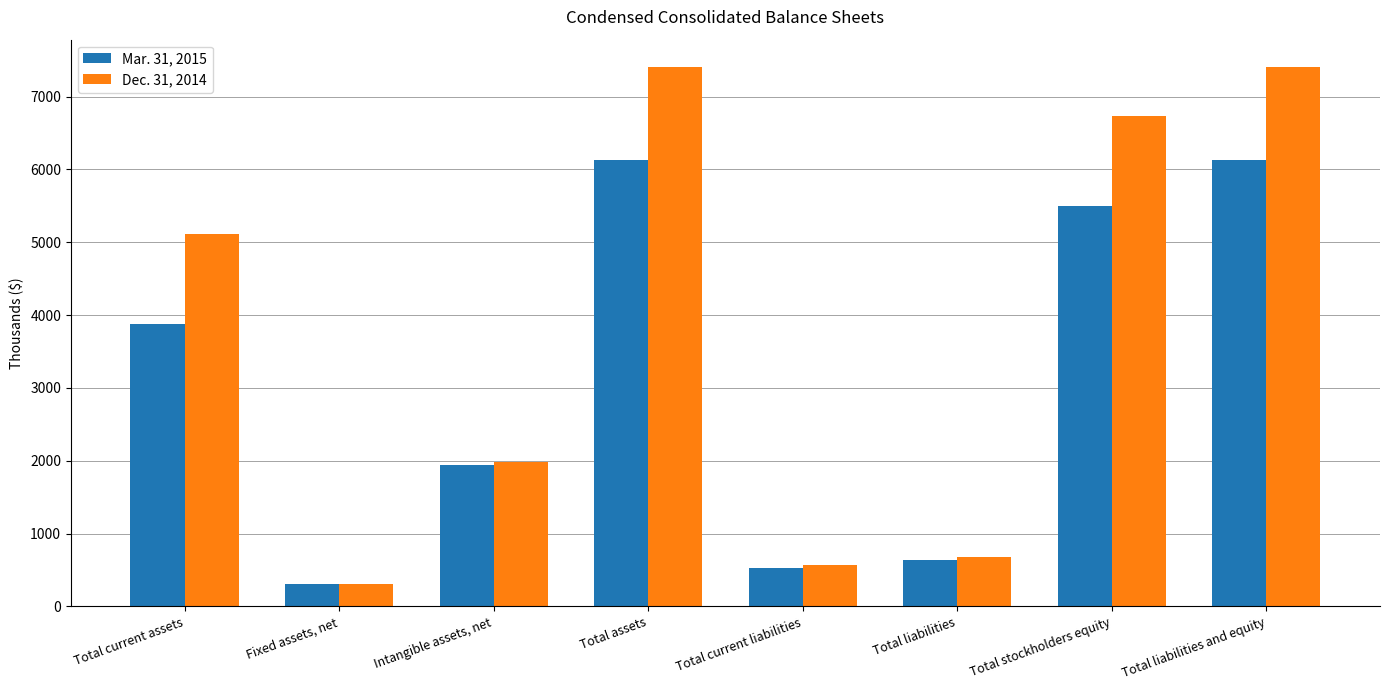

Reading left to right, what are all the values shown in this chart?

Mar. 31, 2015: 3883	308	1938	6129	527	635	5494	6129
Dec. 31, 2014: 5108	313	1990	7411	574	675	6736	7411